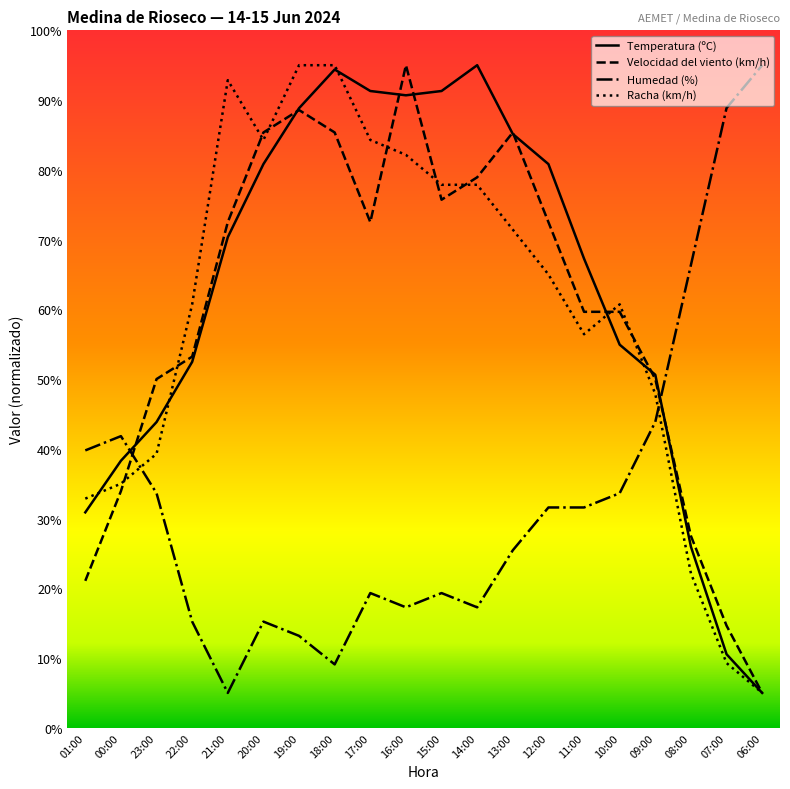

What is the difference between the Velocidad del viento (km/h) values at 09:00 and 18:00?

35.4